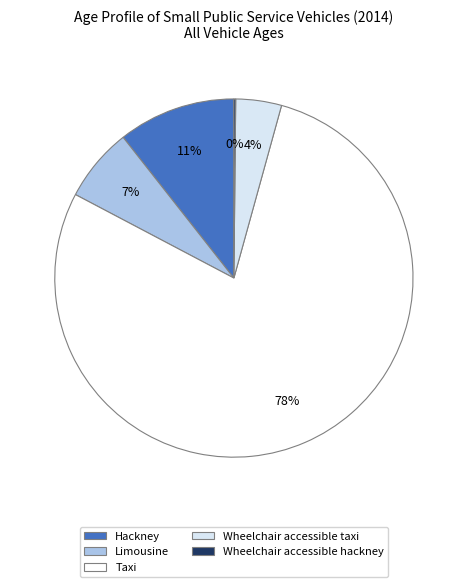

To the nearest percent, what percentage of the pie is Taxi?

78%